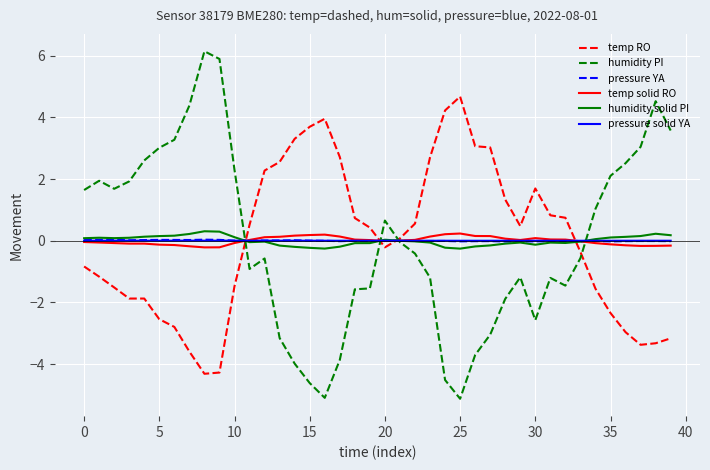

Which series has the widest spread of values?

humidity PI